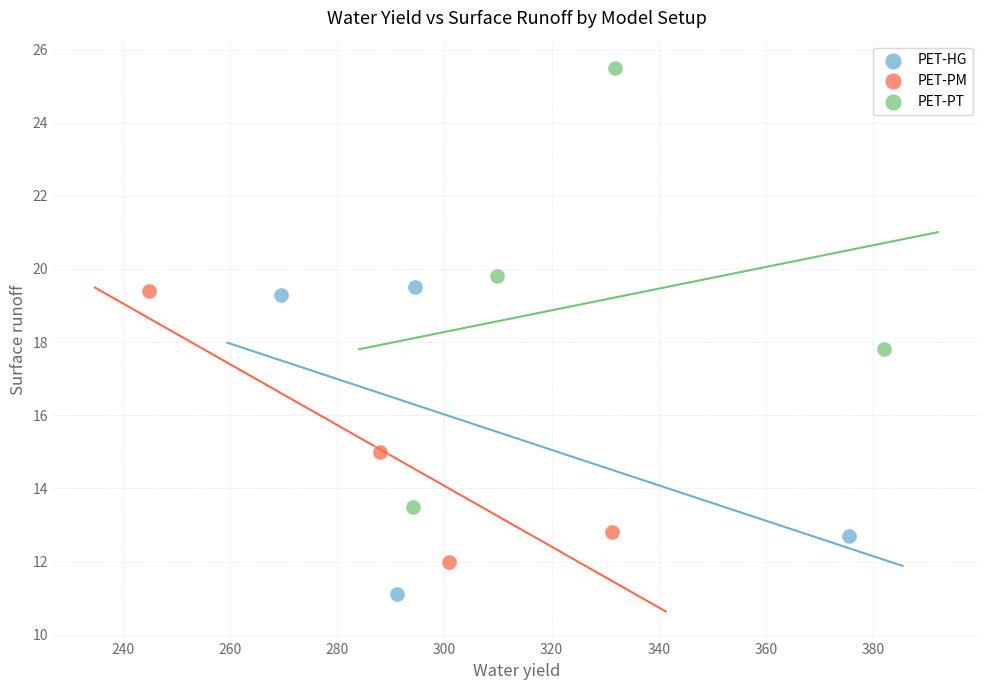

Which series contains the lowest Y value?

PET-HG